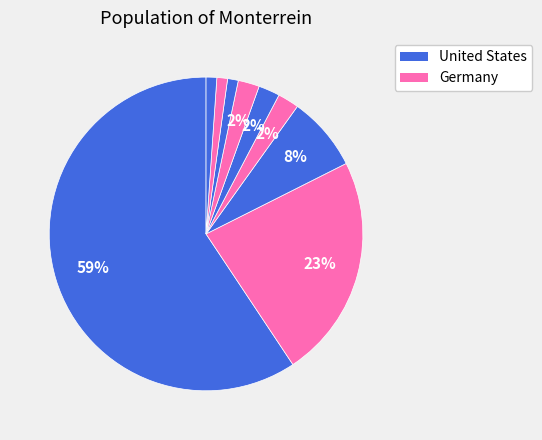

Which slice represents more than half of the pie?

United States